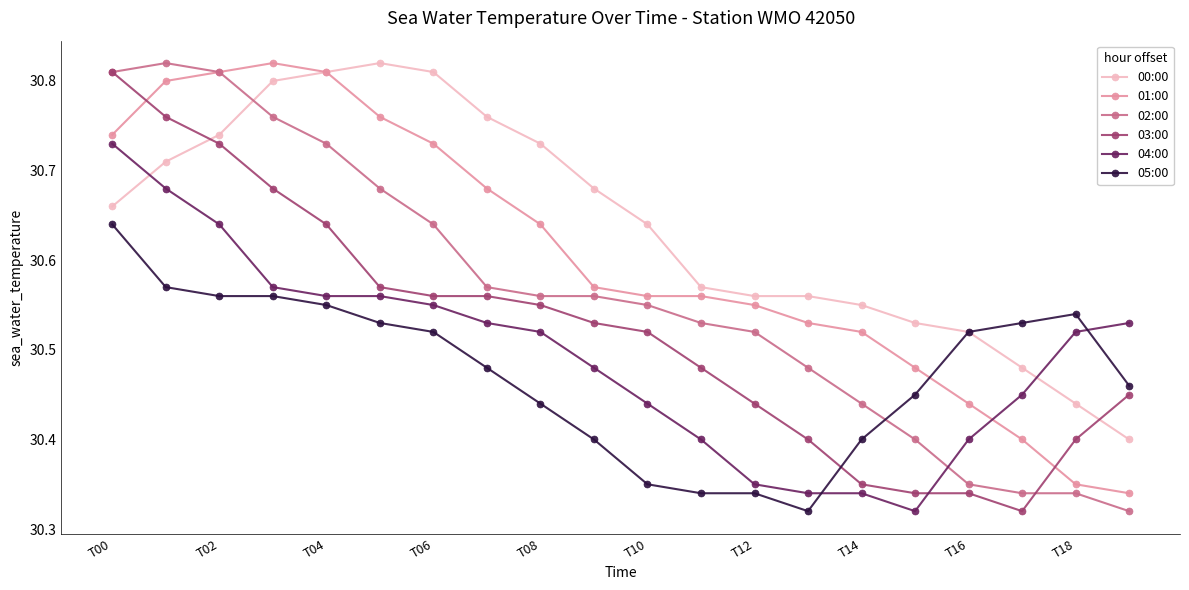

Which series has the largest range (max minus min)?

02:00